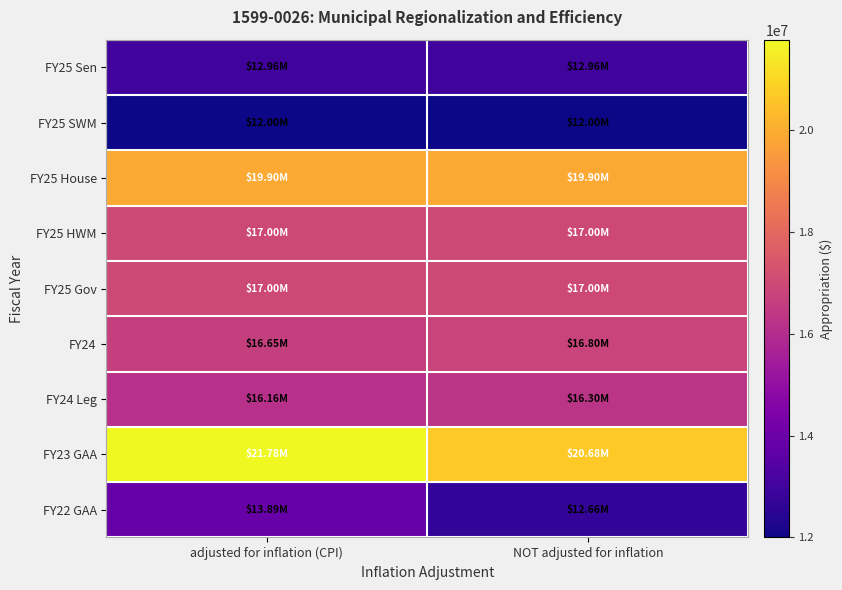

How many data points does each series have?

2